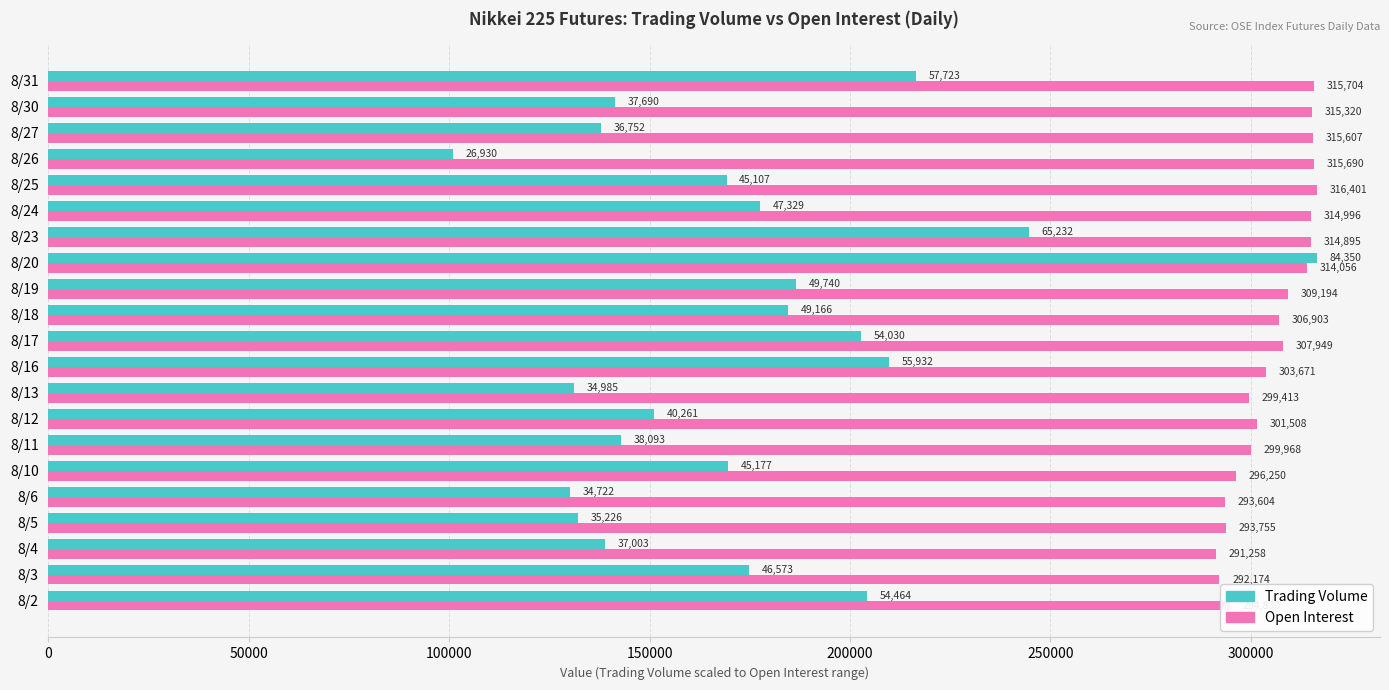

Which series has the widest spread of values?

Trading Volume